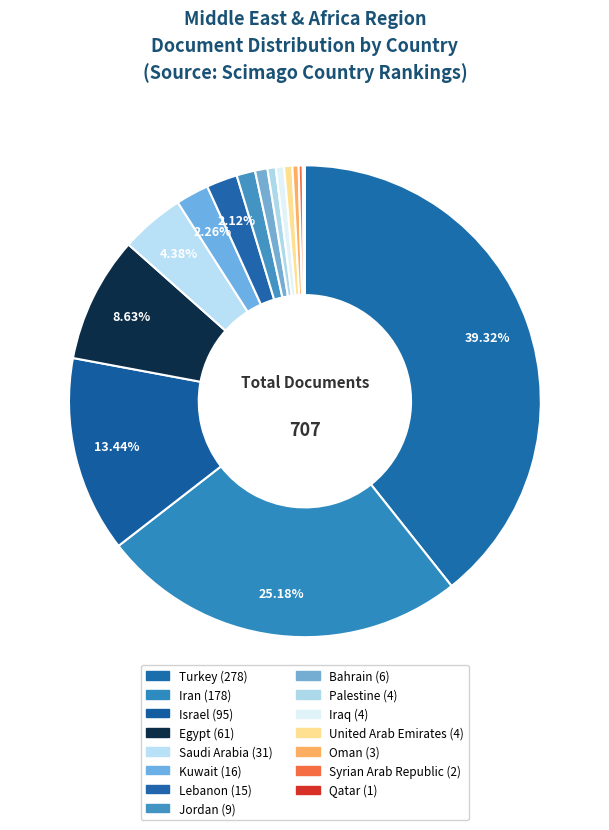

True or false: Jordan accounts for 10% of the total.

False